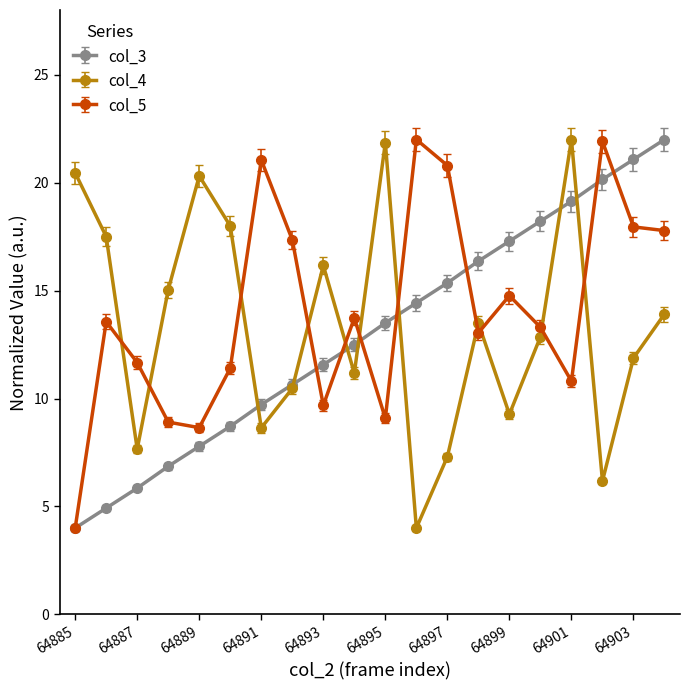

What is the value of the col_3 point at the 18th from the left?

20.1